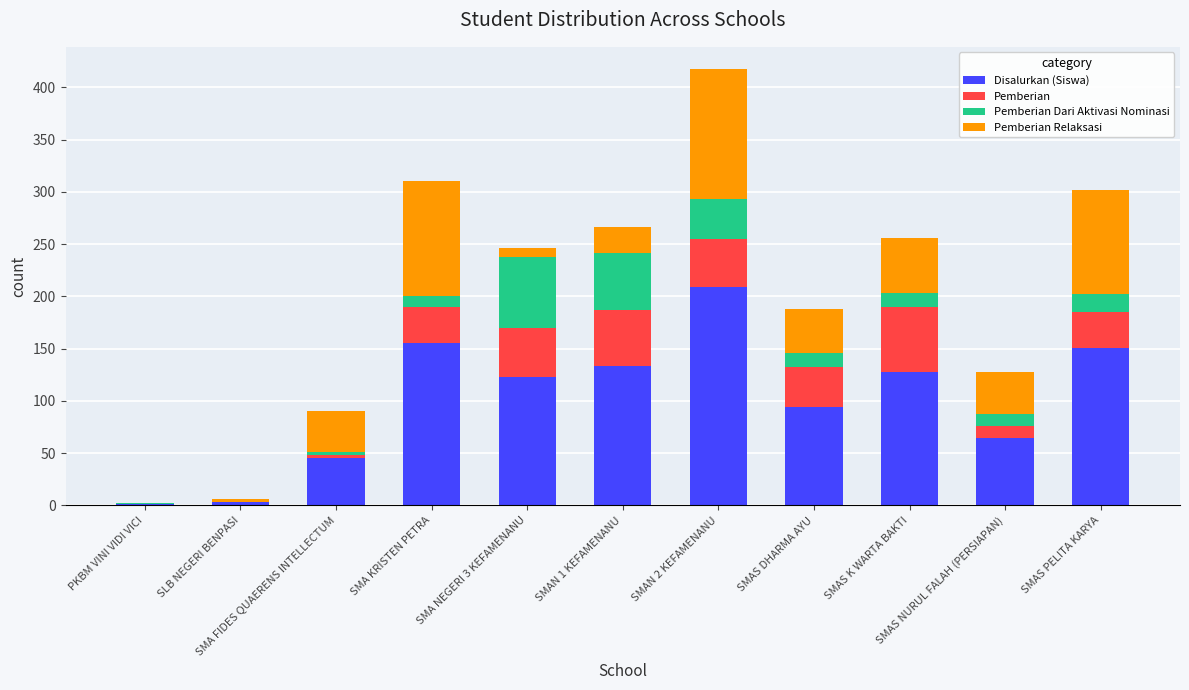

What is the sum of all Pemberian Relaksasi values?

545